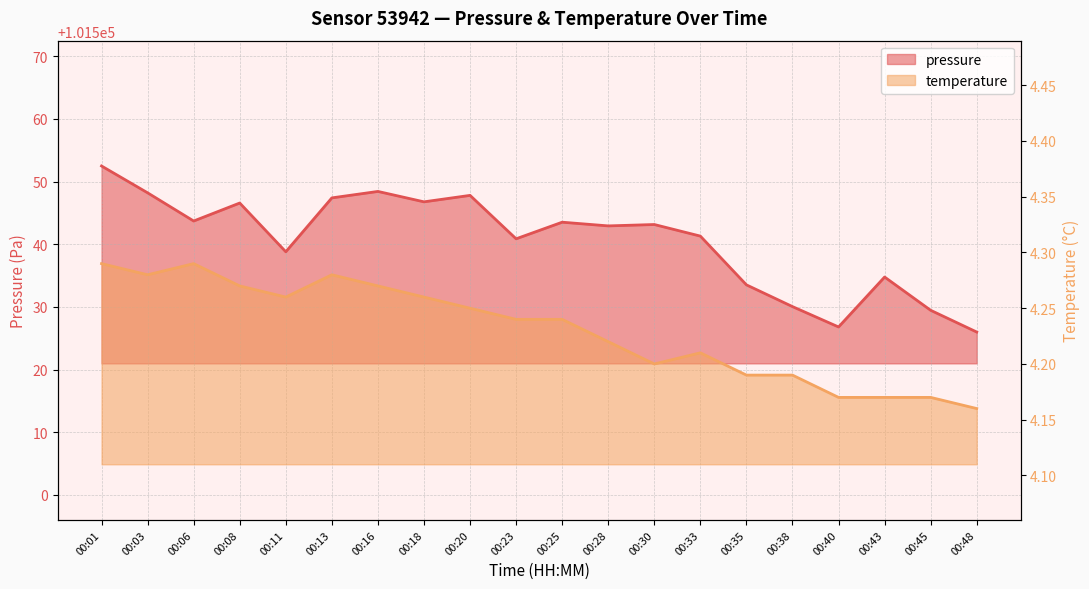

What is the difference between the maximum and second lowest values in the temperature series?

0.1